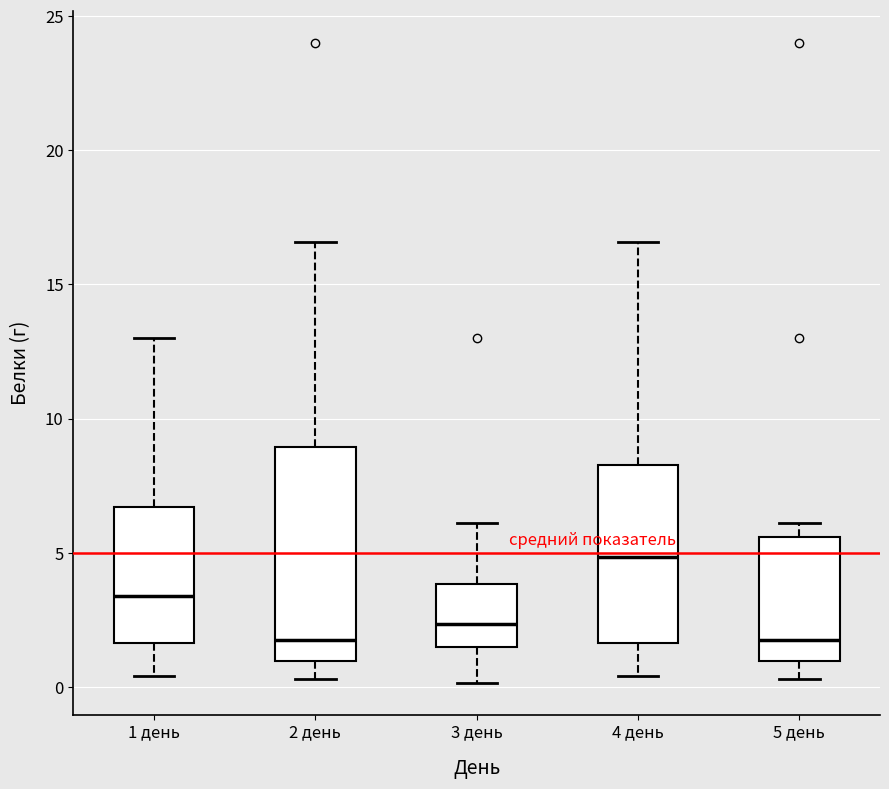

Where does the lower whisker of the box for 1 день end on the y-axis? The values are not printed on the chart, so give them approximately, as read against the axis.

0.5